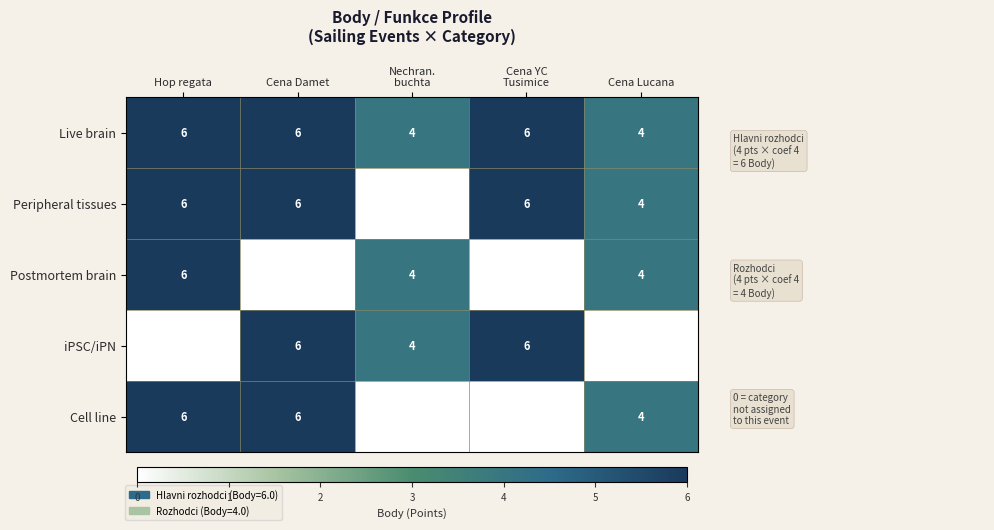

Which label corresponds to the largest value in the chart?

Hop regata